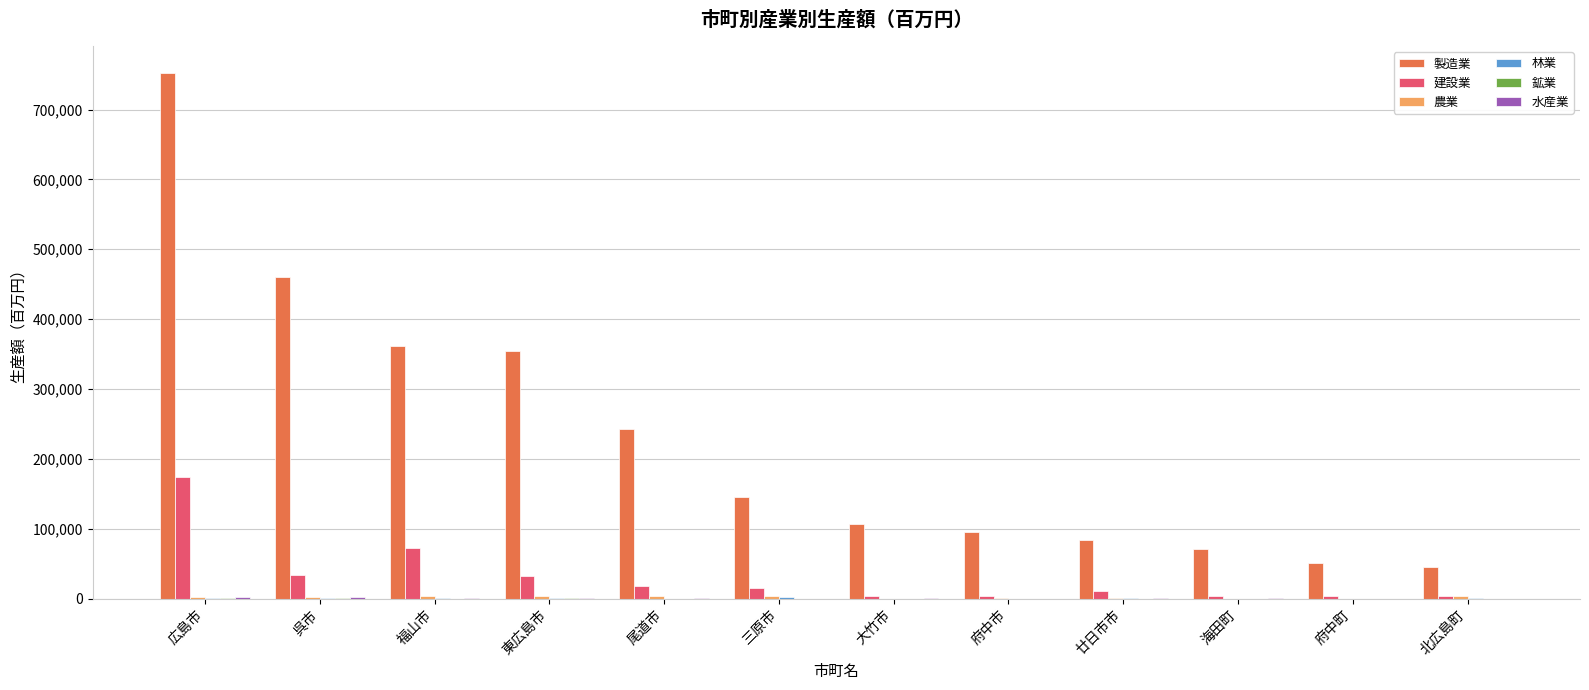

The value of 製造業 at 福山市 is 362033. True or false?

True